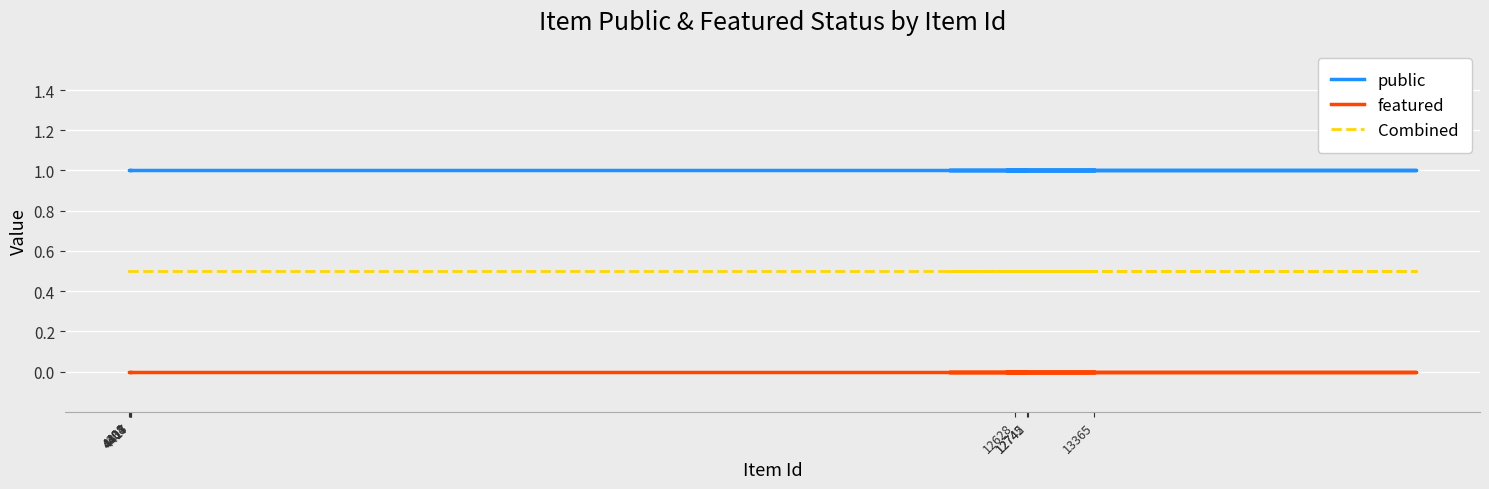

True or false: featured and Combined intersect in this chart.

False